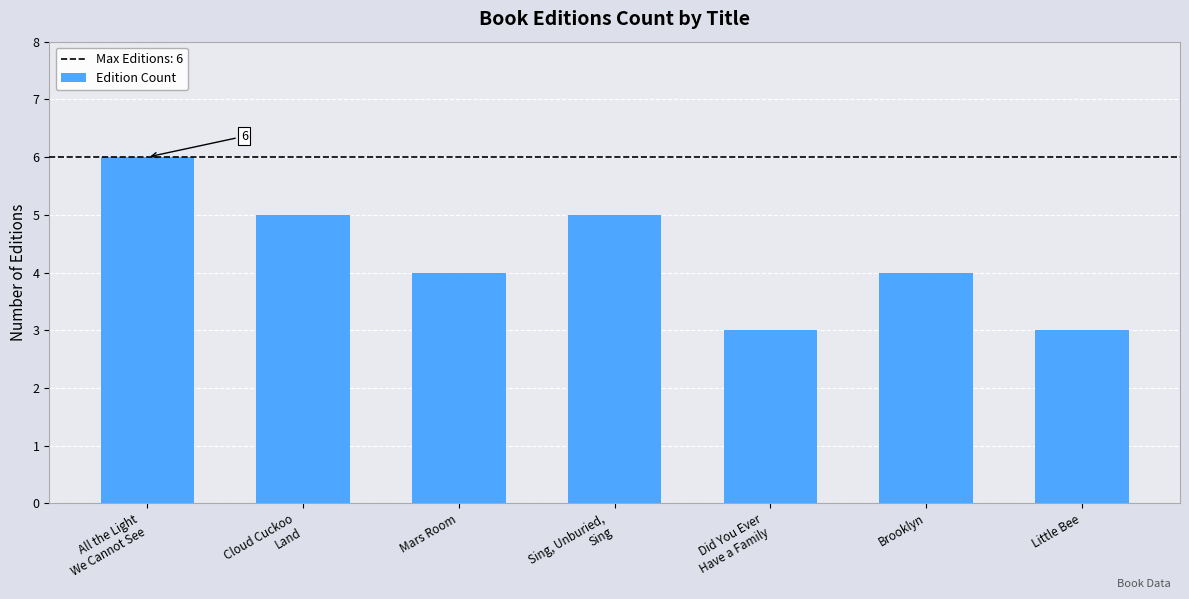

The value at All the Light
We Cannot See is 9. True or false?

False